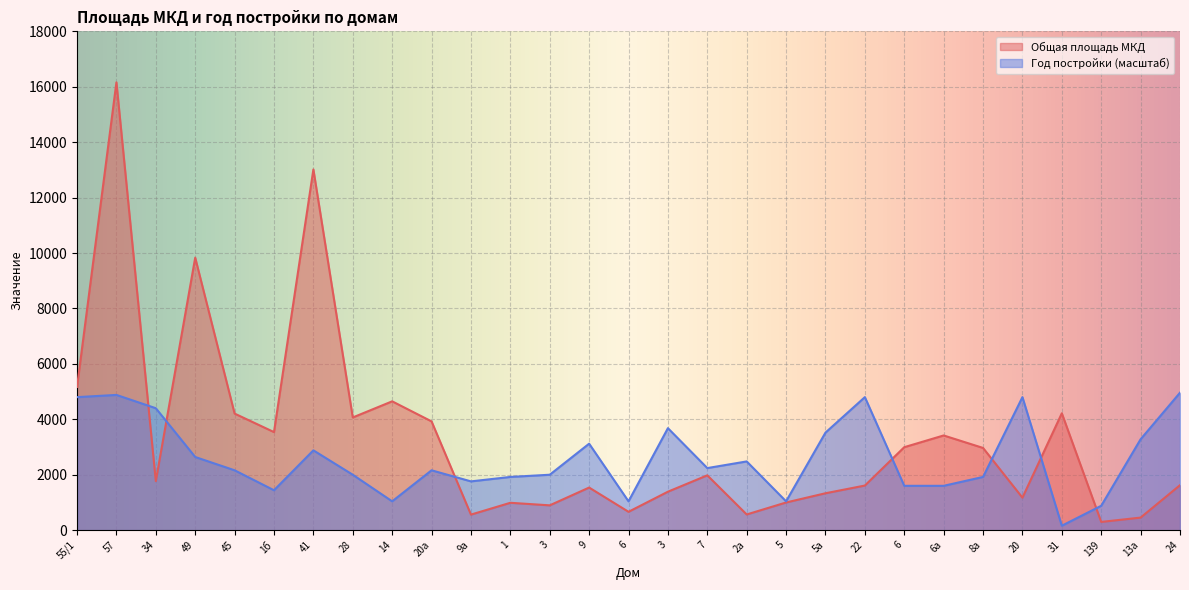

What are all the series names shown in the legend?

Общая площадь МКД, Год постройки (масштаб)